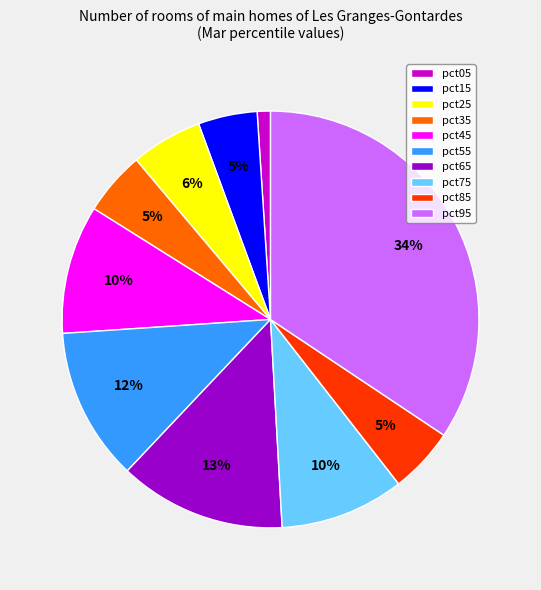

Is pct05 the majority of the pie?

No